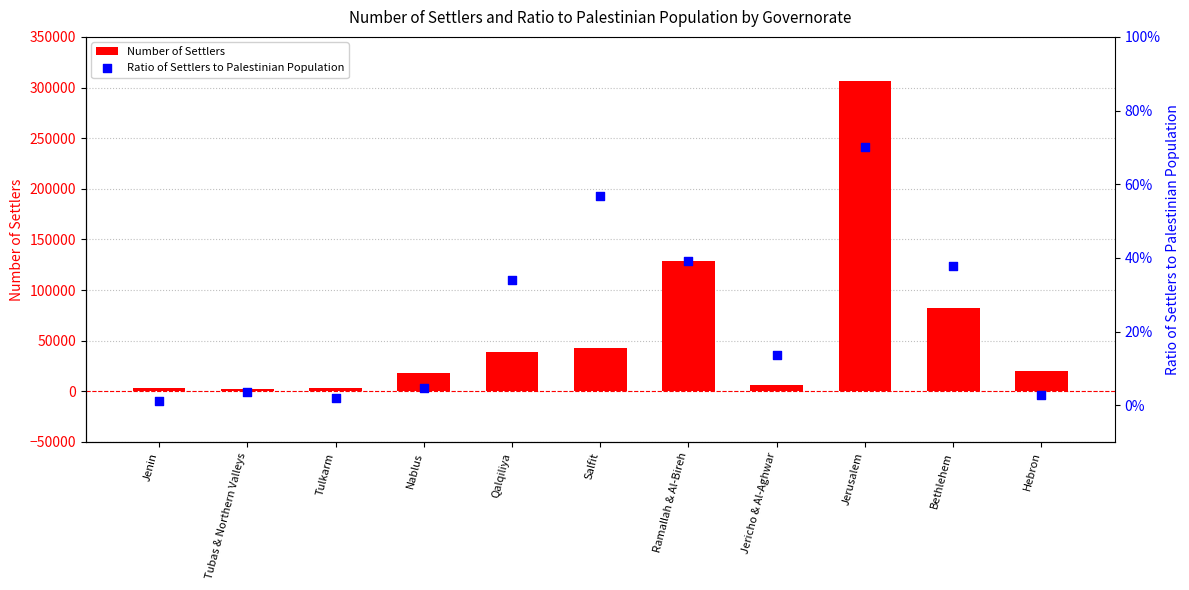

Which series has the largest total across all categories?

Number of Settlers